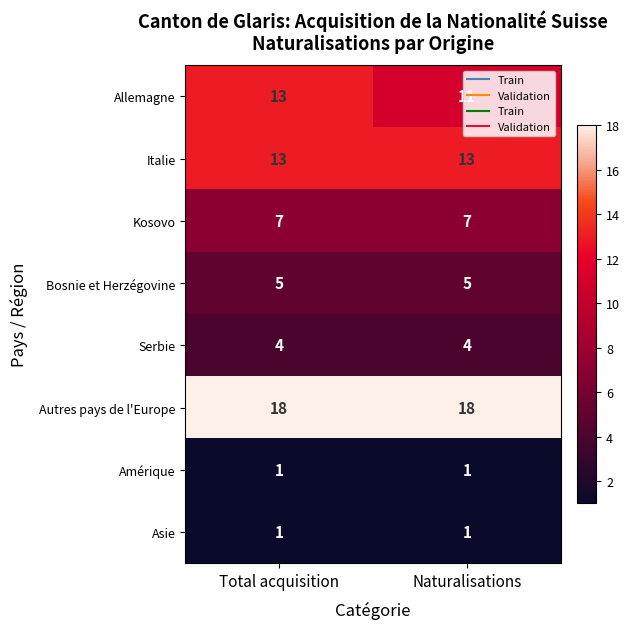

Which series has the largest range (max minus min)?

Allemagne